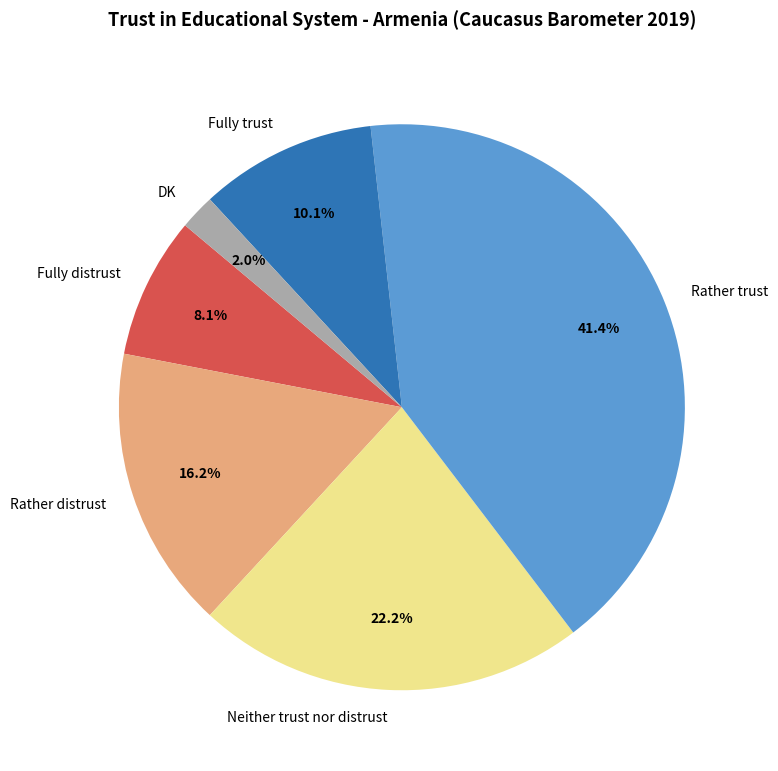

Combined, do Neither trust nor distrust and Fully trust account for over 50%?

No